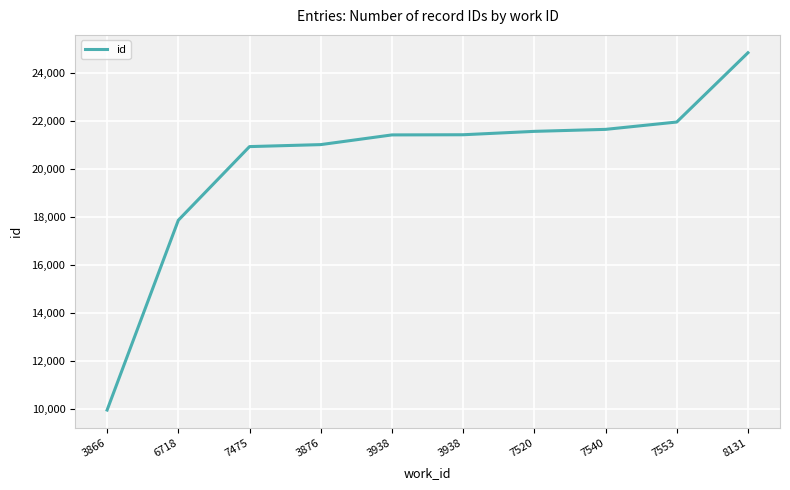

Does the chart have visible grid lines?

Yes